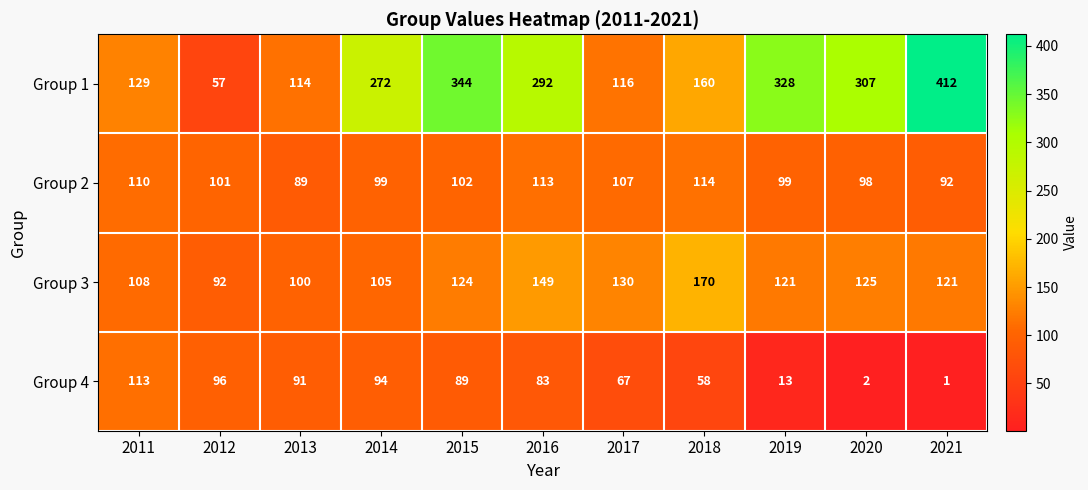

At how many categories does at least one series exceed 325?

3